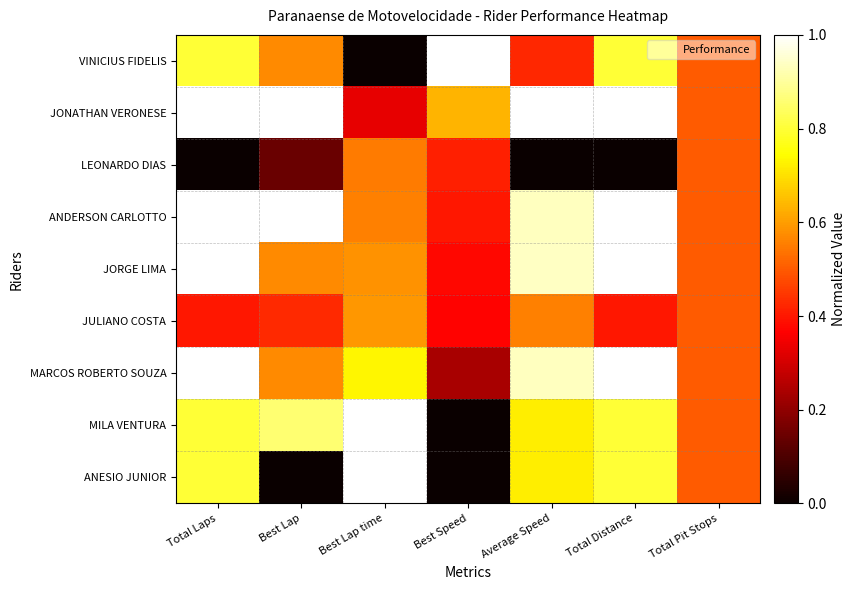

At which category is the sum across all series the highest?

Total Laps